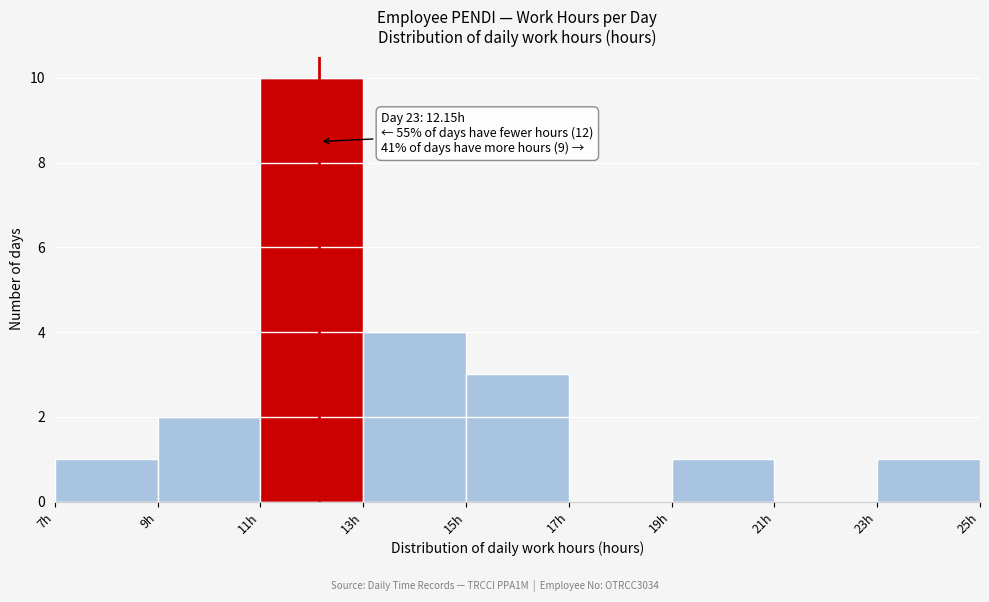

Which range on the x-axis has the tallest bar?

11 to 13